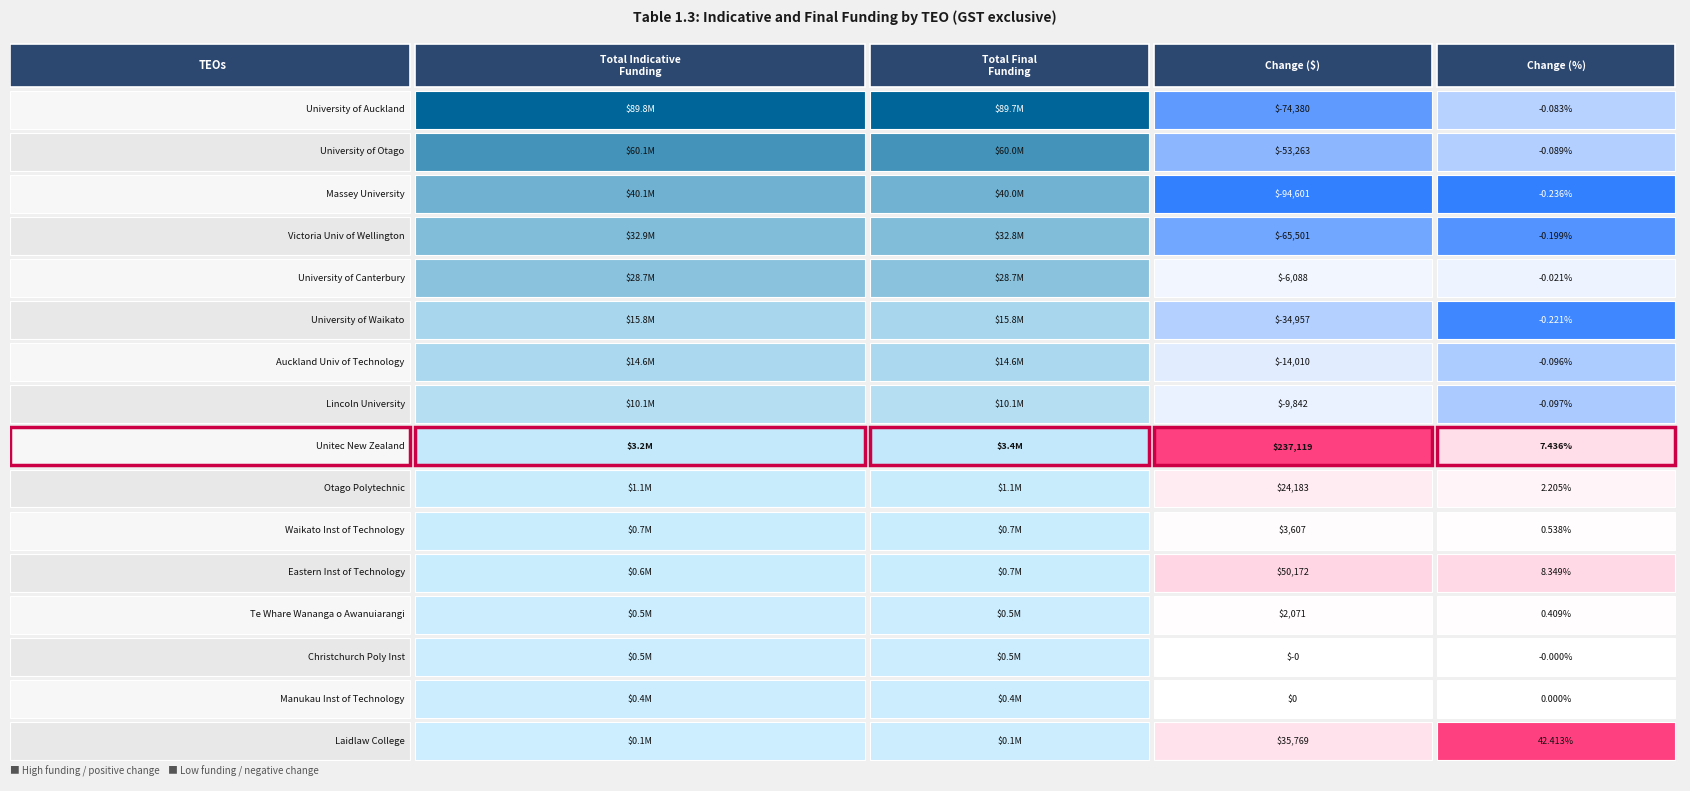

The value of Victoria Univ of Wellington at 3 is -0.0. True or false?

False